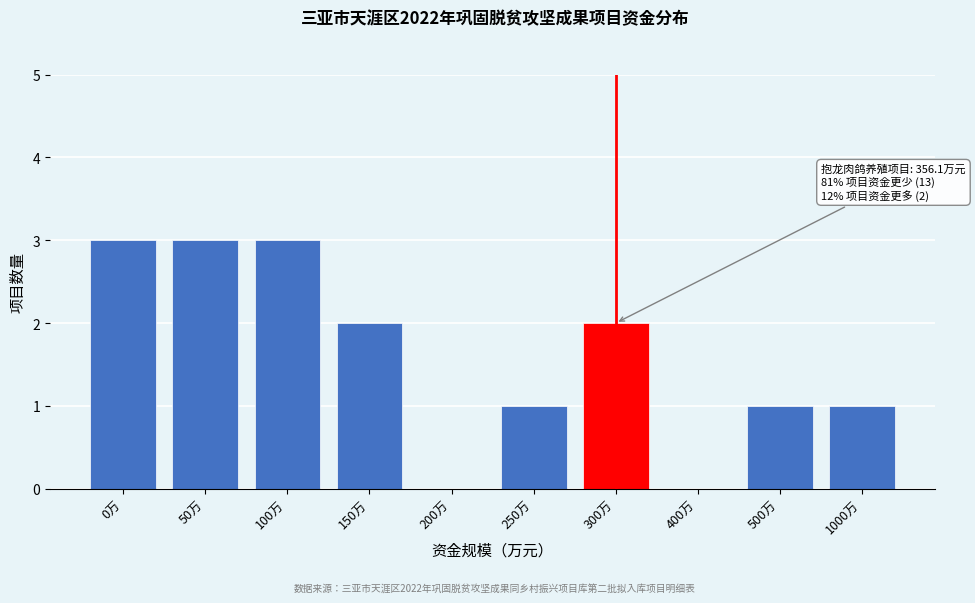

Reading right to left, extract all data points from this chart.

1000万=1	500万=1	400万=0	300万=2	250万=1	200万=0	150万=2	100万=3	50万=3	0万=3